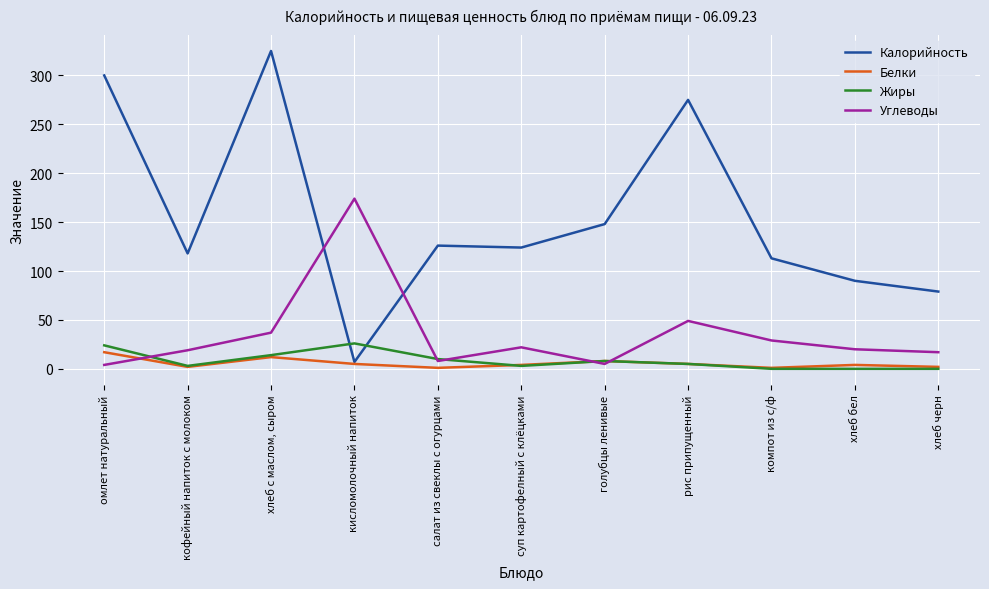

Which series has the largest range (max minus min)?

Калорийность